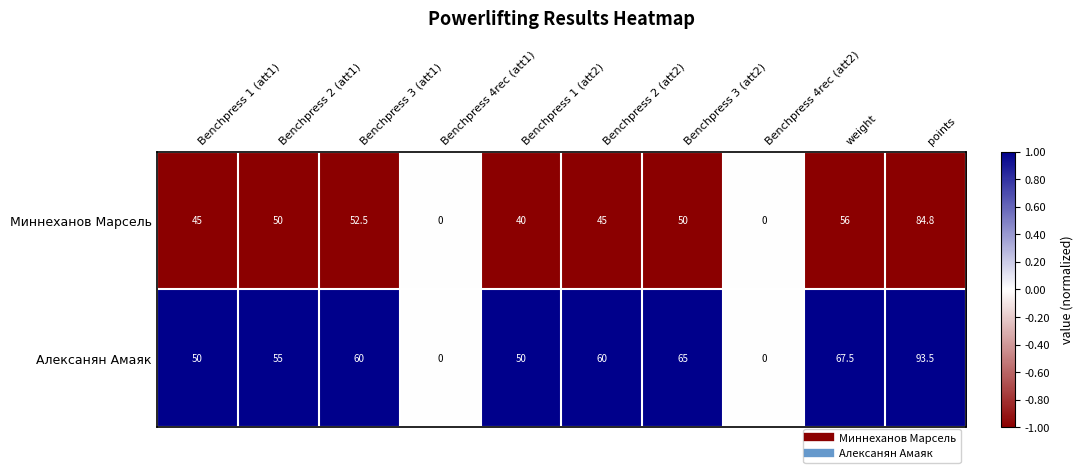

What is the spread (max minus min) of values at Benchpress 2 (att1)?

5.0